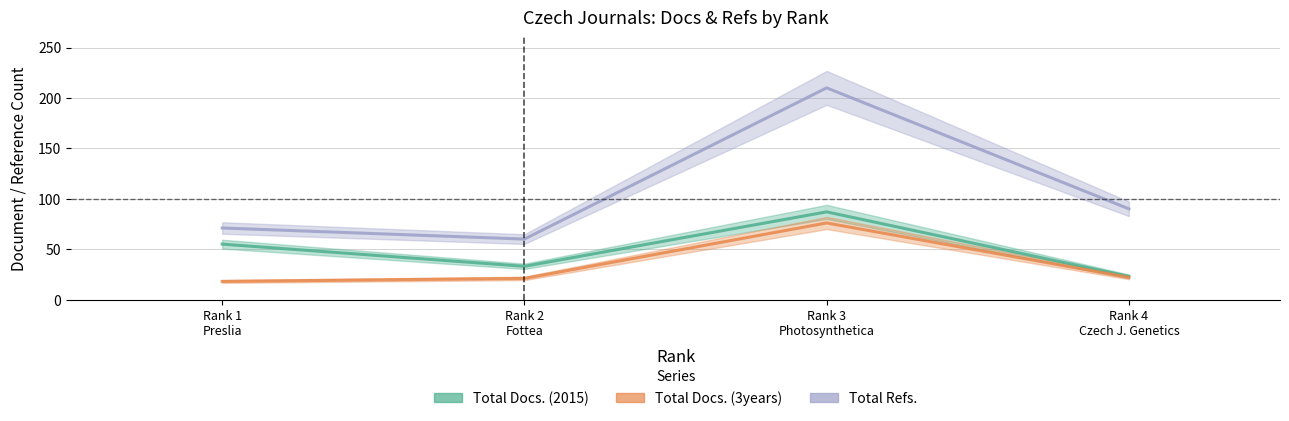

What is the value of the Total Docs. (2015) point at the 1st from the left?

23